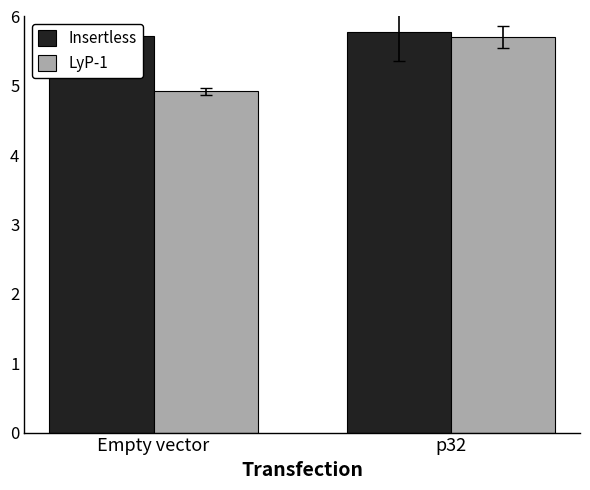

What is the sum of all Insertless values?

11.5